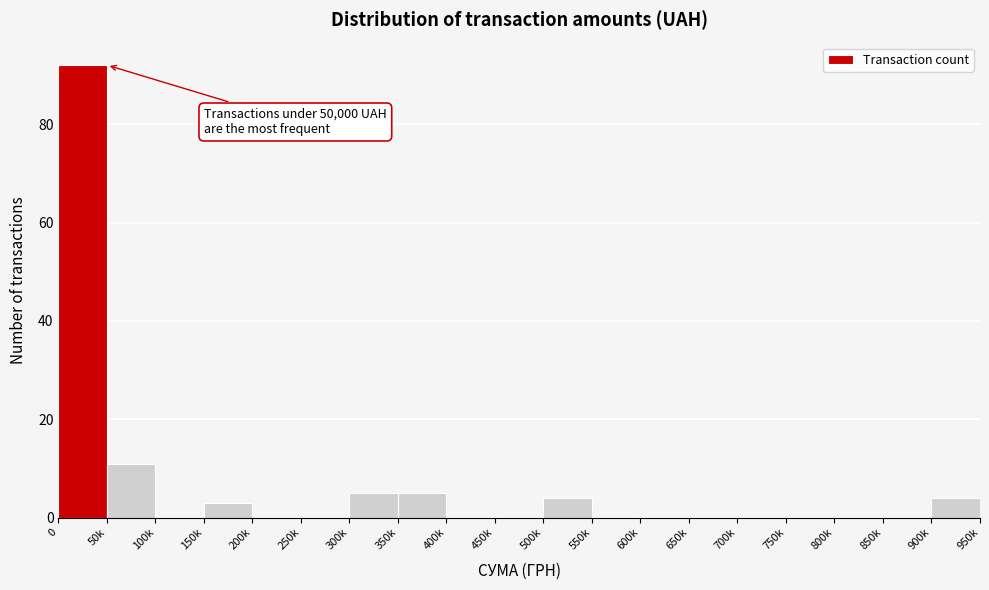

Reading left to right, list all the values displayed in this chart.

0=92	50k=11	100k=0	150k=3	200k=0	250k=0	300k=5	350k=5	400k=0	450k=0	500k=4	550k=0	600k=0	650k=0	700k=0	750k=0	800k=0	850k=0	900k=4